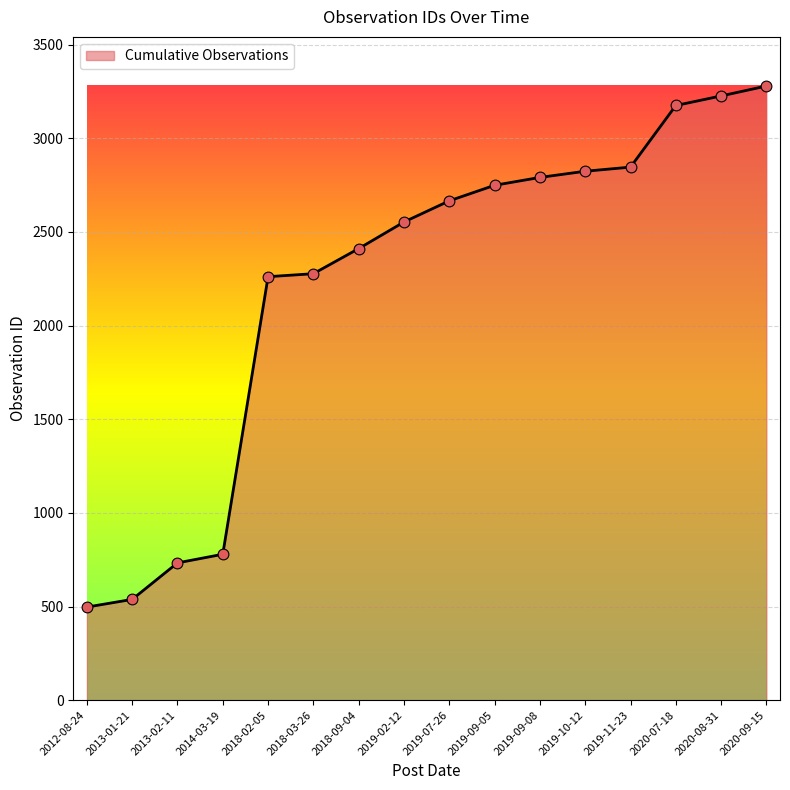

What is the change in value from 2013-02-11 to 2014-03-19?

+46